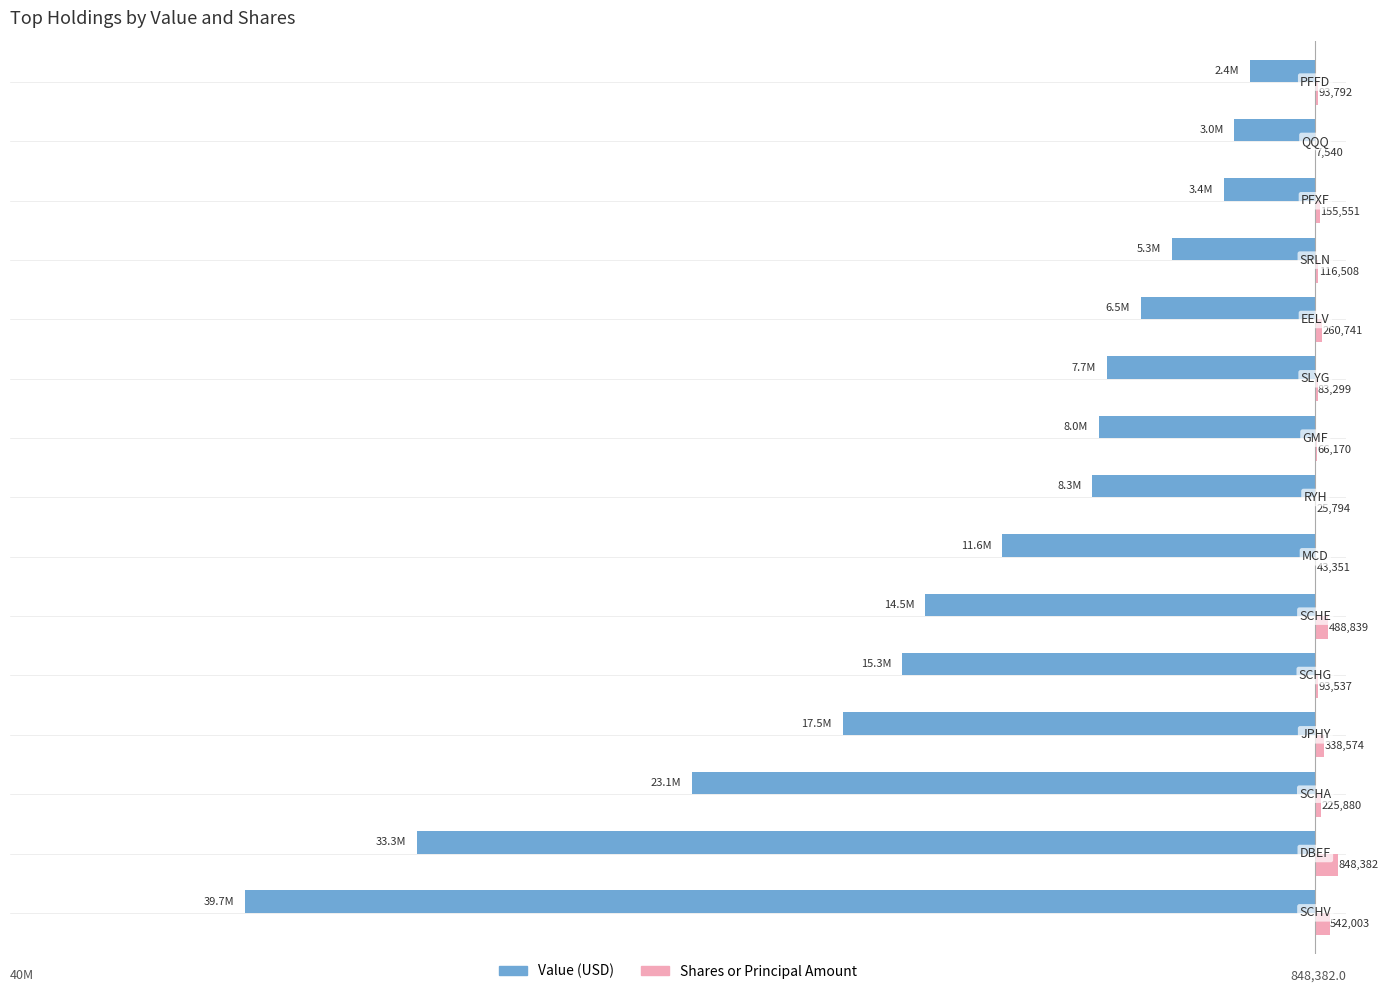

What are all the series names shown in the legend?

Value (USD), Shares or Principal Amount